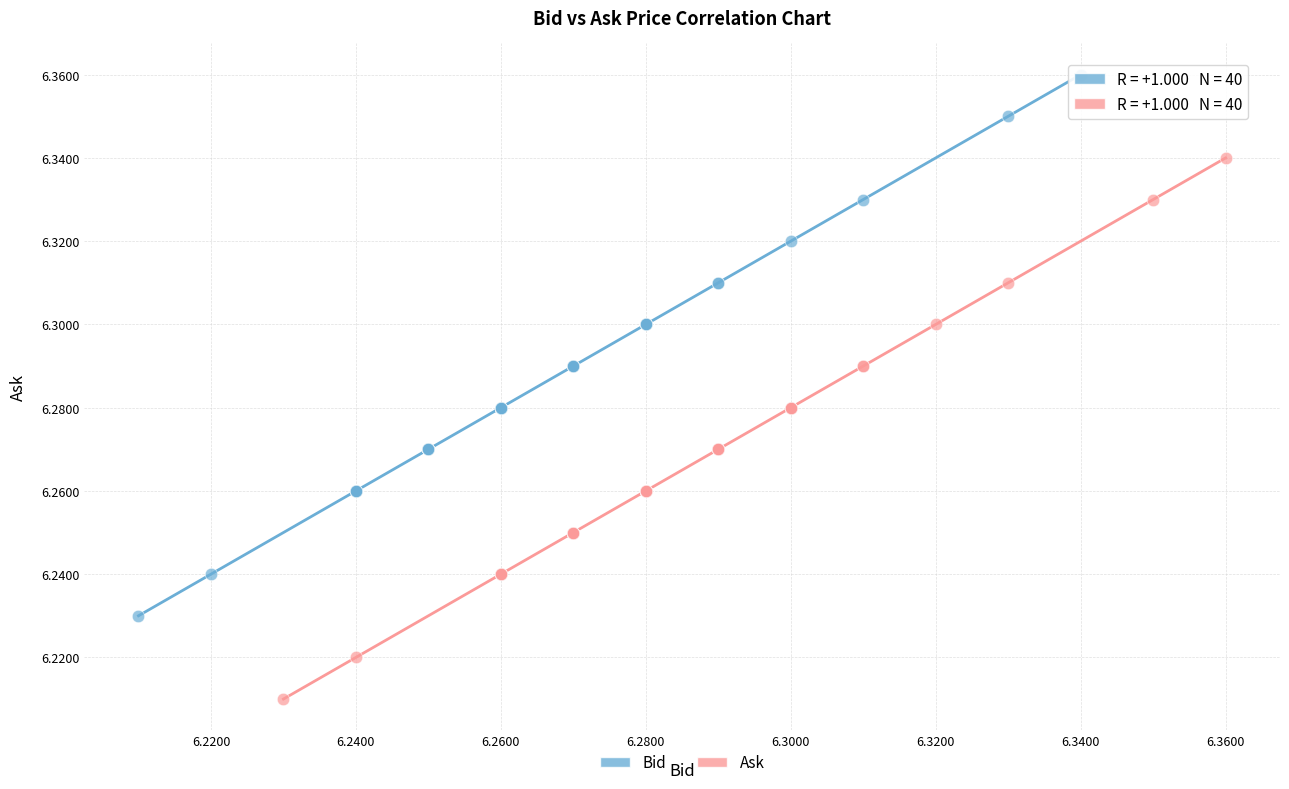

What are all the series names shown in the legend?

Bid, Ask